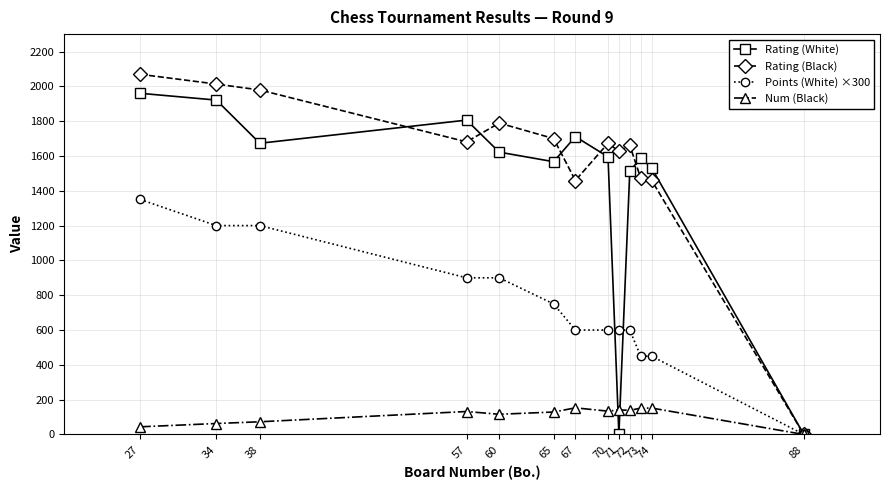

What is the greatest value displayed?

2069